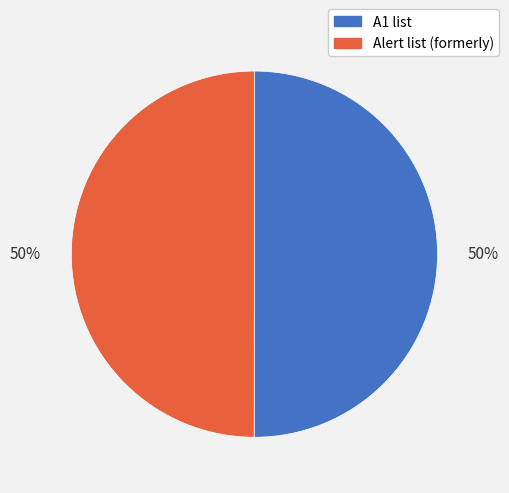

What percentage is the Alert list (formerly) slice, to the nearest percent?

50%